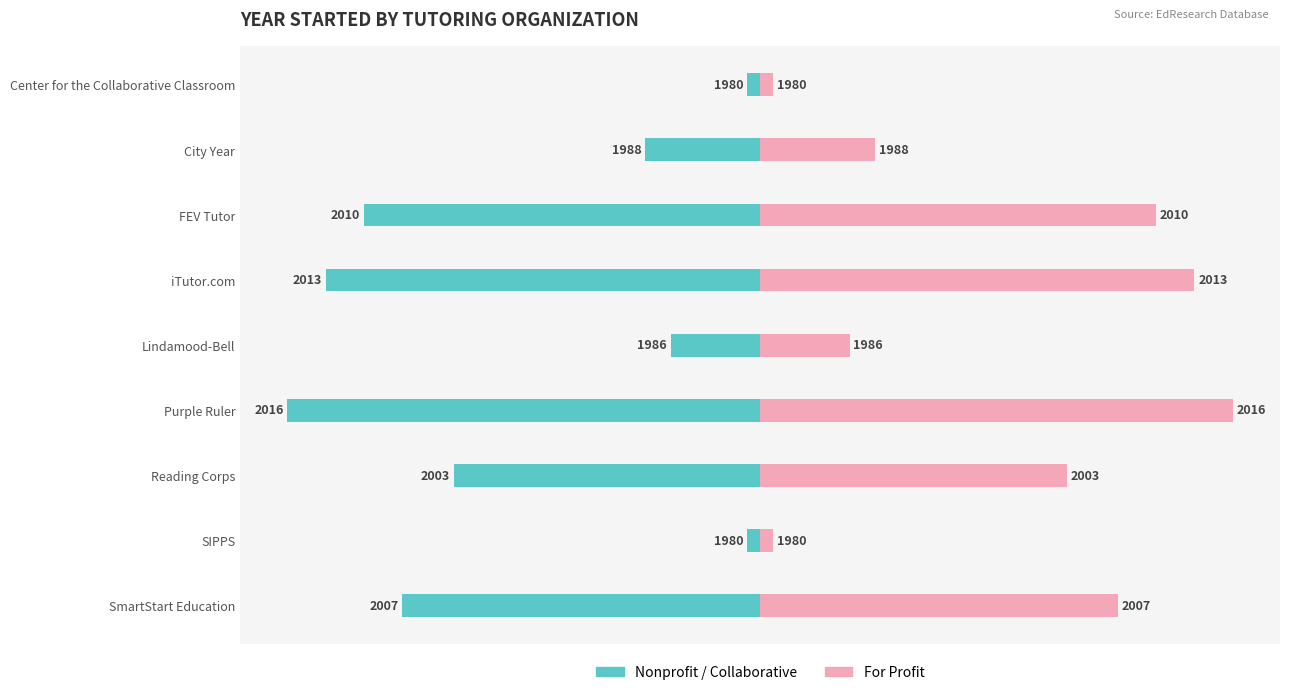

How many bars are there in total?

18